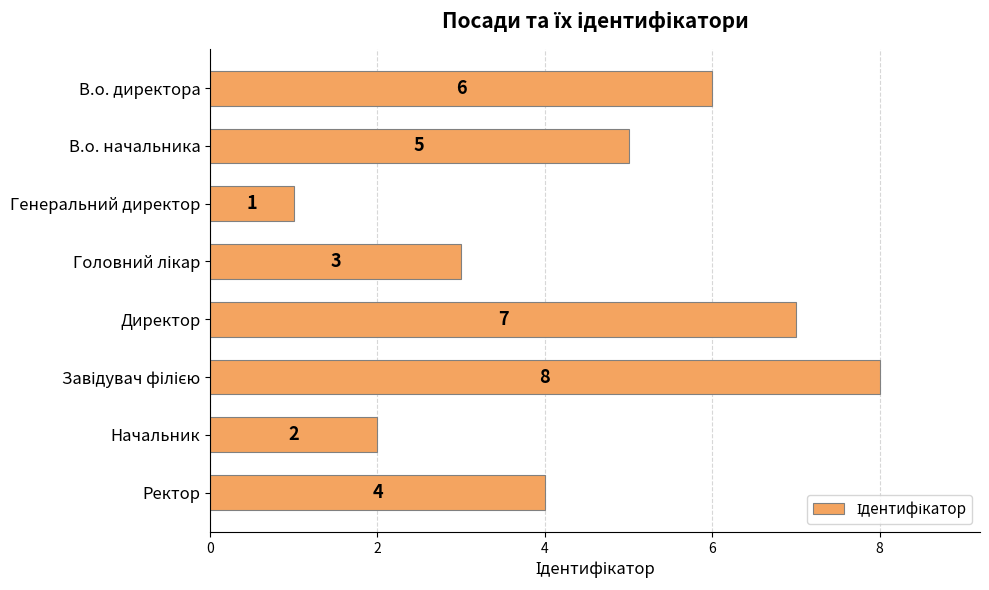

What is the minimum value shown in the chart?

1